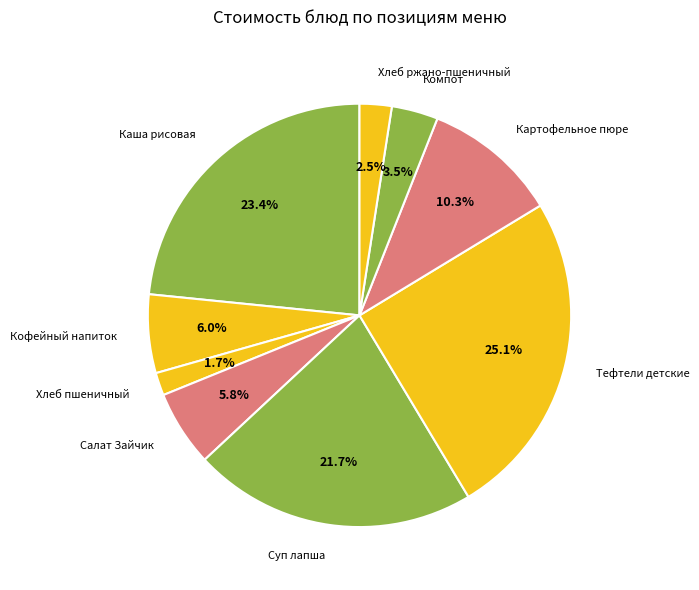

To the nearest percent, what is the difference between the largest and smallest slice percentages?

23%